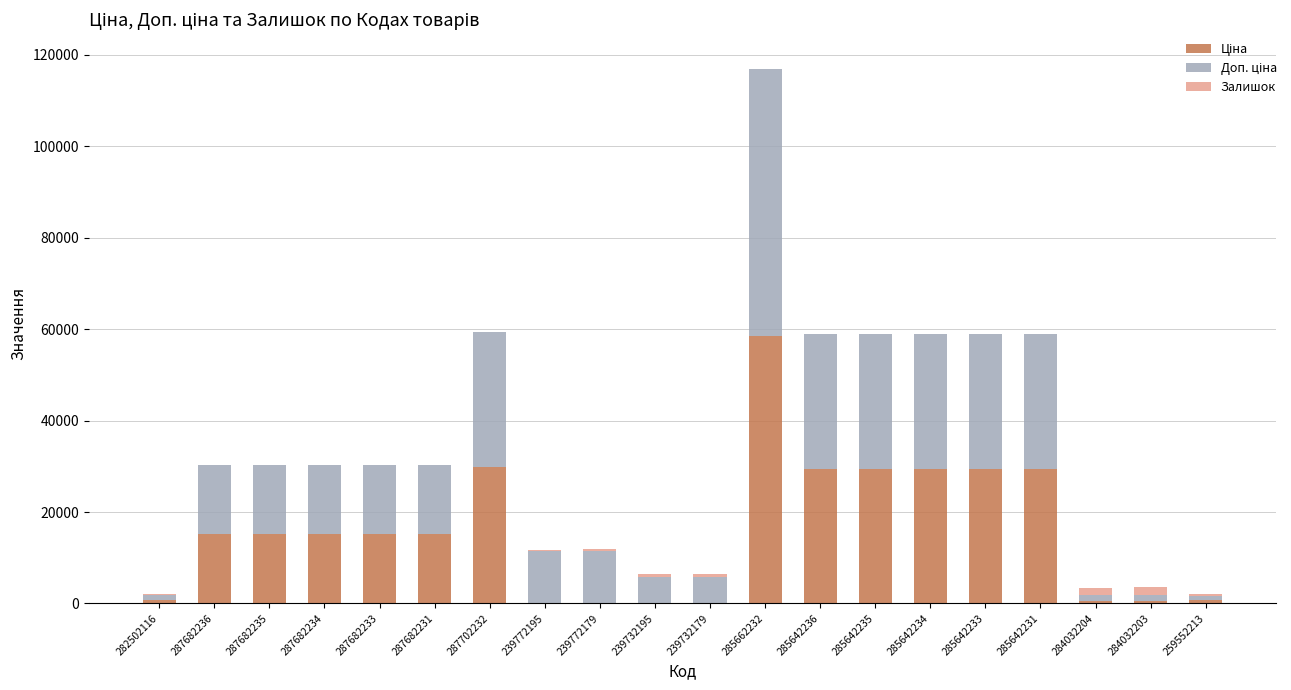

How many distinct data groups are displayed?

3